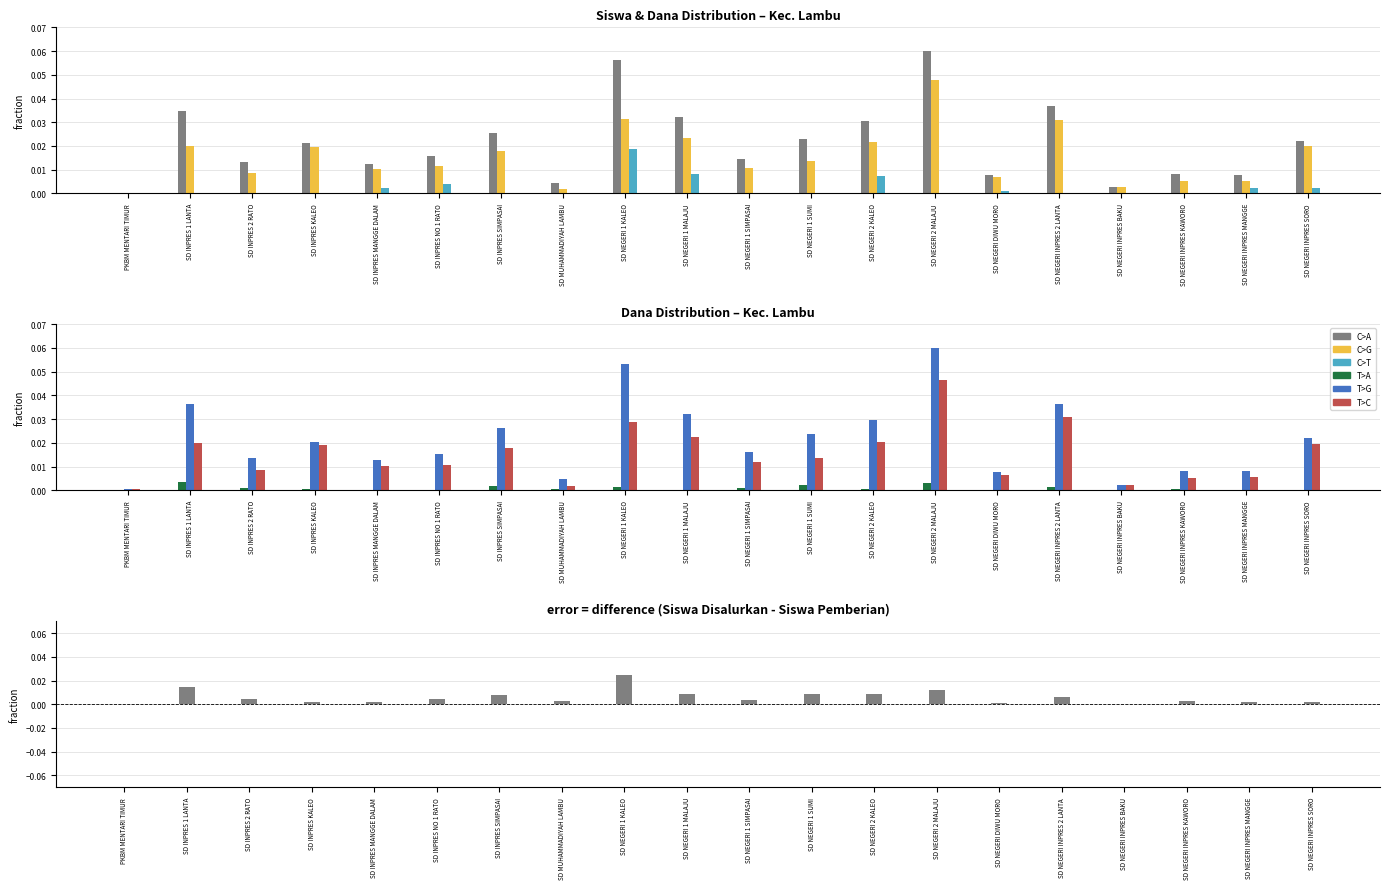

Is the value of Siswa Disalurkan at SD NEGERI INPRES SORO greater than the value of Siswa Pemberian Aktivasi at SD MUHAMMADIYAH LAMBU?

Yes